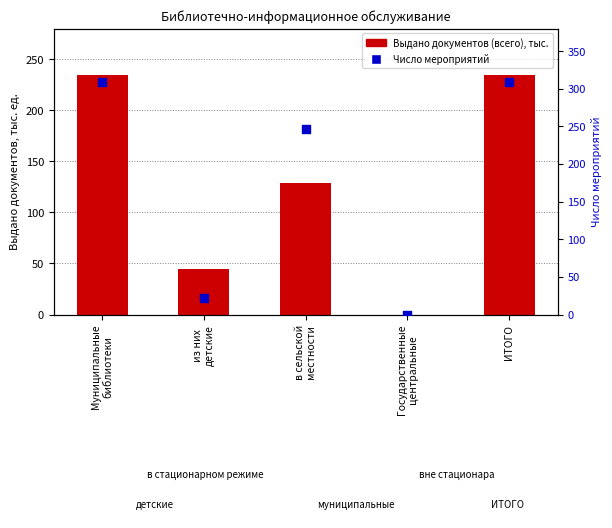

Which series contains the lowest Y value?

Выдано документов (всего), тыс.